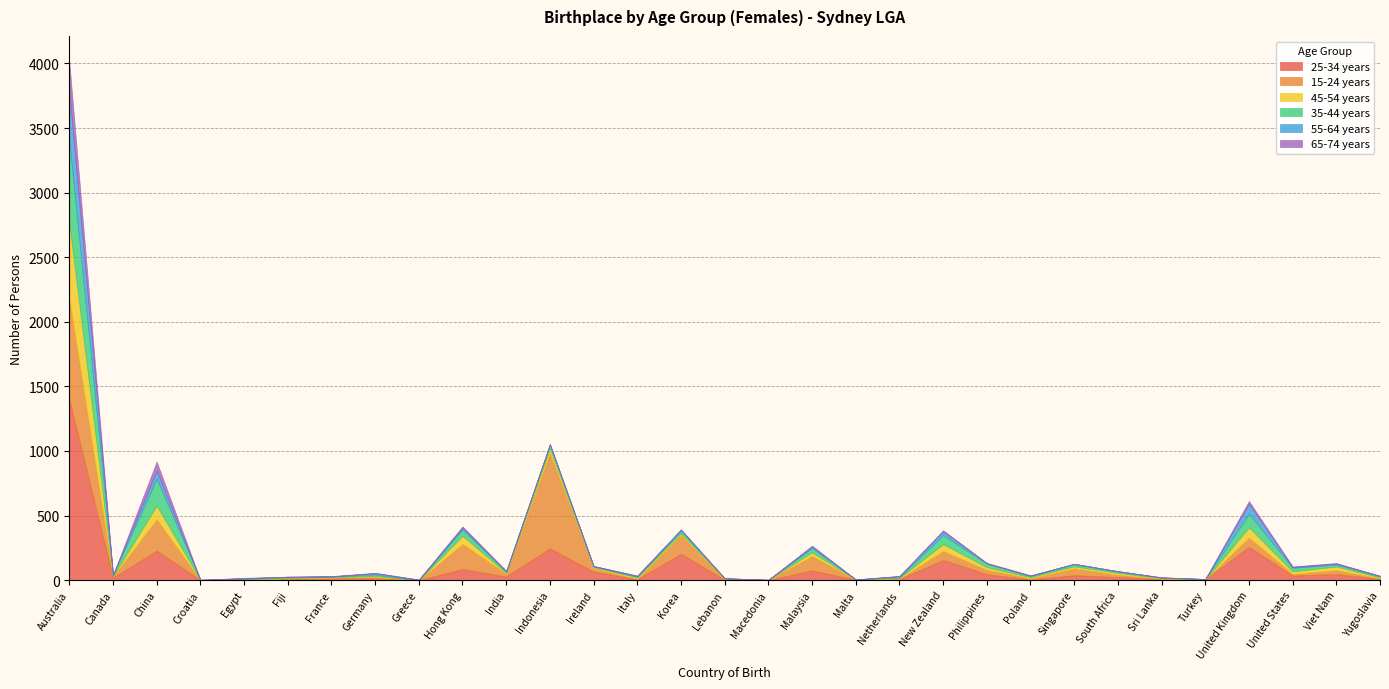

Which has a higher value, Turkey or South Africa?

South Africa